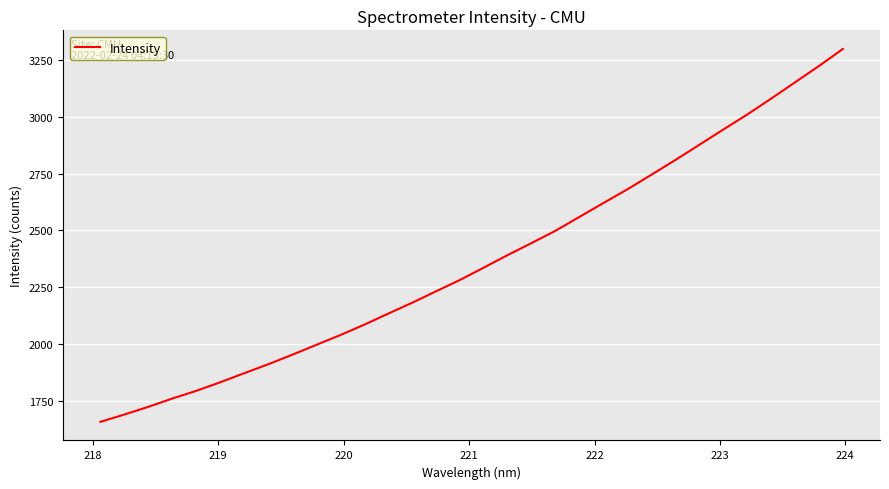

What is the greatest value displayed?

3299.8